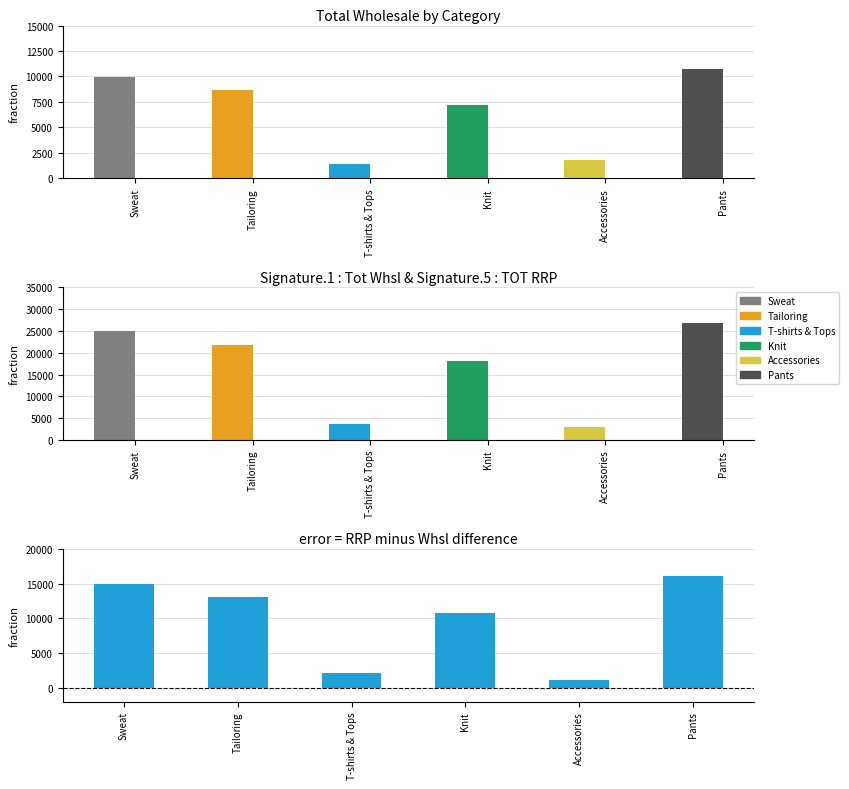

What is the difference between the maximum and second lowest values in the TOT RRP series?

23266.4